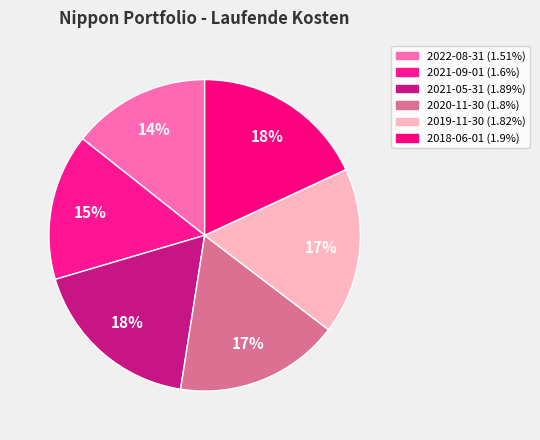

What percentage is the 2021-09-01 slice, to the nearest percent?

15%